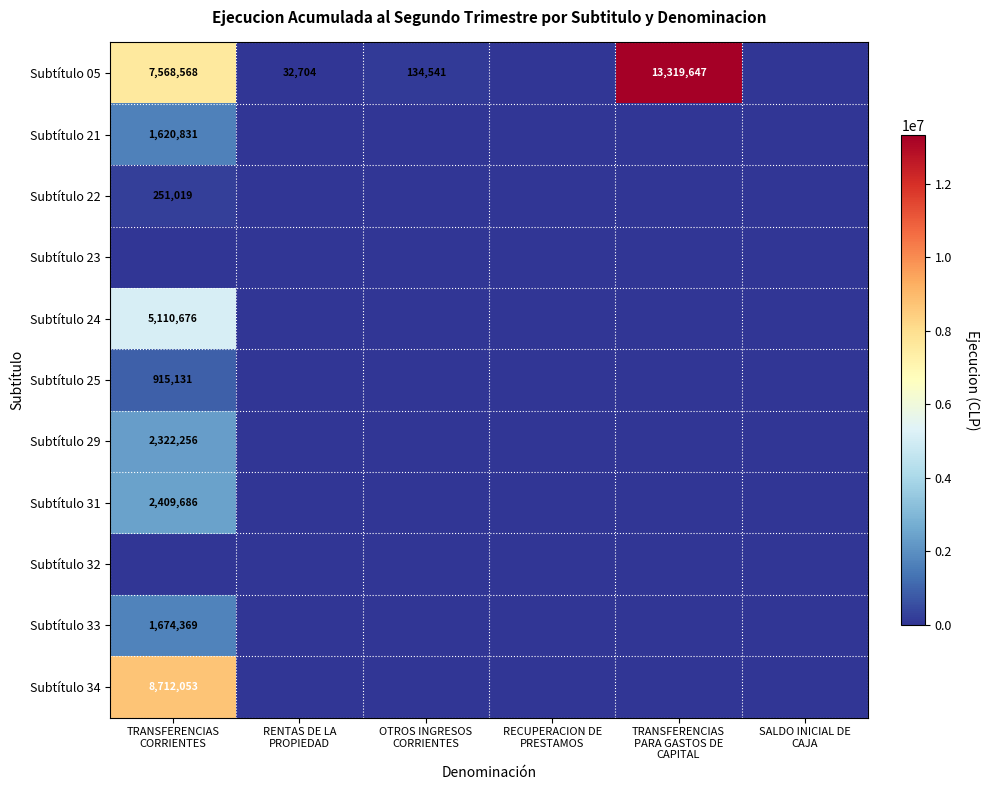

List the labels in order of Subtítulo 23 value, largest first.

TRANSFERENCIAS CORRIENTES, RENTAS DE LA PROPIEDAD, OTROS INGRESOS CORRIENTES, RECUPERACION DE PRESTAMOS, TRANSFERENCIAS PARA GASTOS DE CAPITAL, SALDO INICIAL DE CAJA